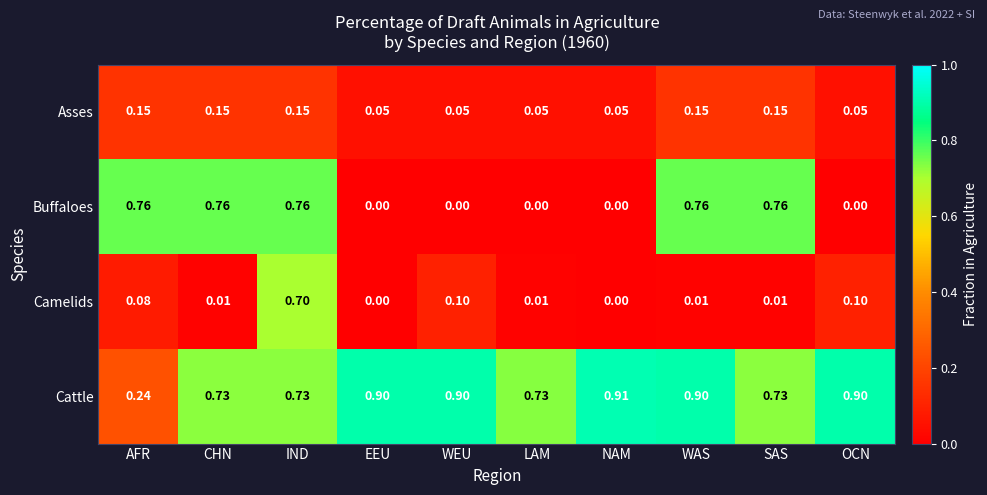

Is the value of Camelids at WEU greater than the value of Cattle at CHN?

No